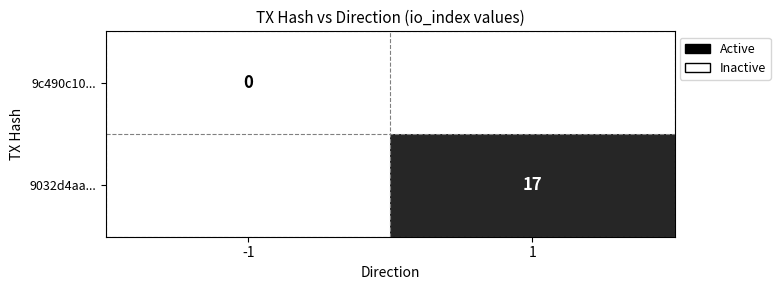

Is the value of 9c490c10... at -1 greater than the value of 9032d4aa... at 1?

No